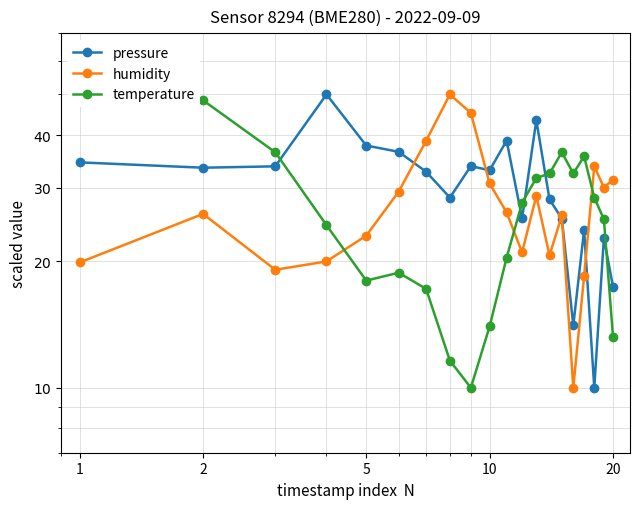

List the series in order of their overall mean, lowest first.

temperature, humidity, pressure